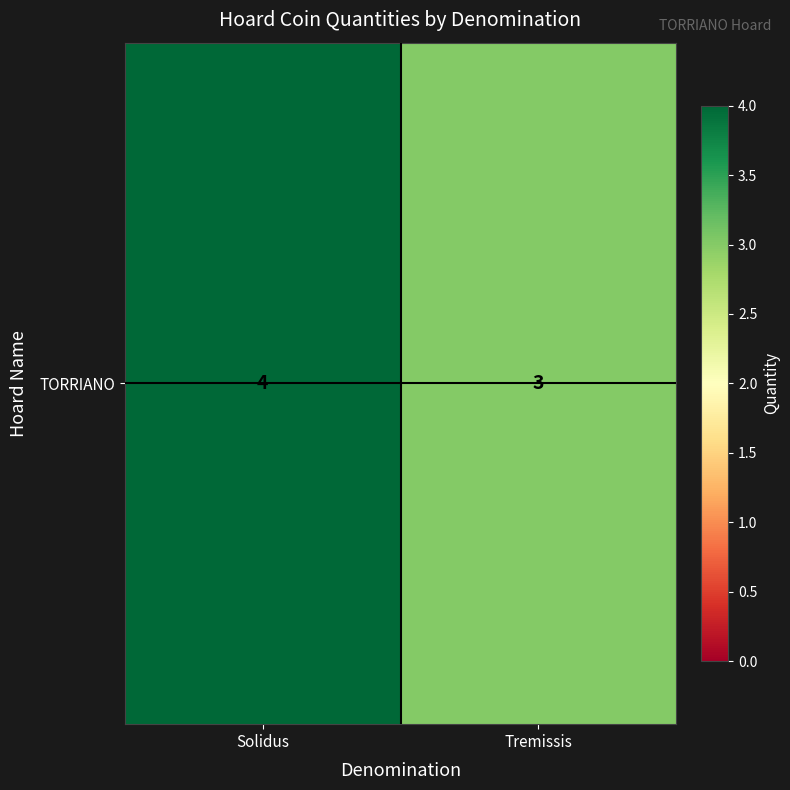

What is the smallest value displayed?

3